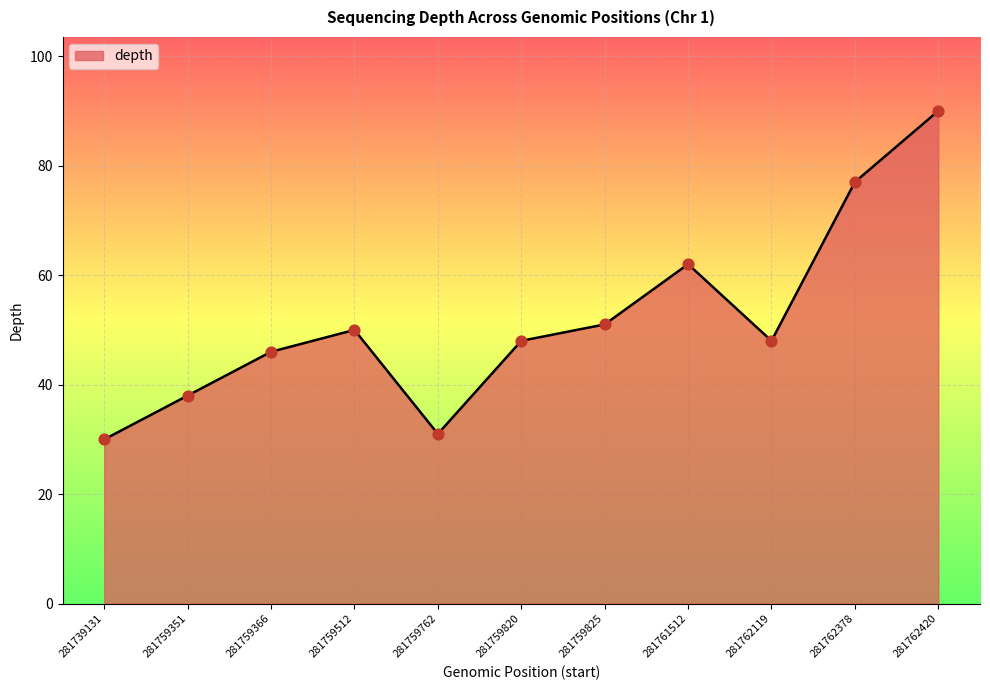

Which has a higher value, 281739131 or 281762420?

281762420